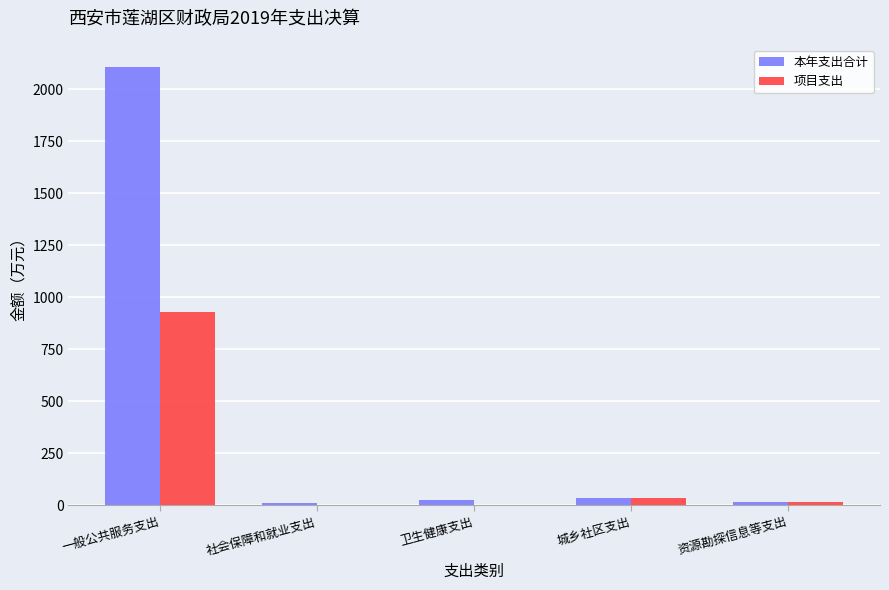

What is the maximum value for 项目支出?

930.1